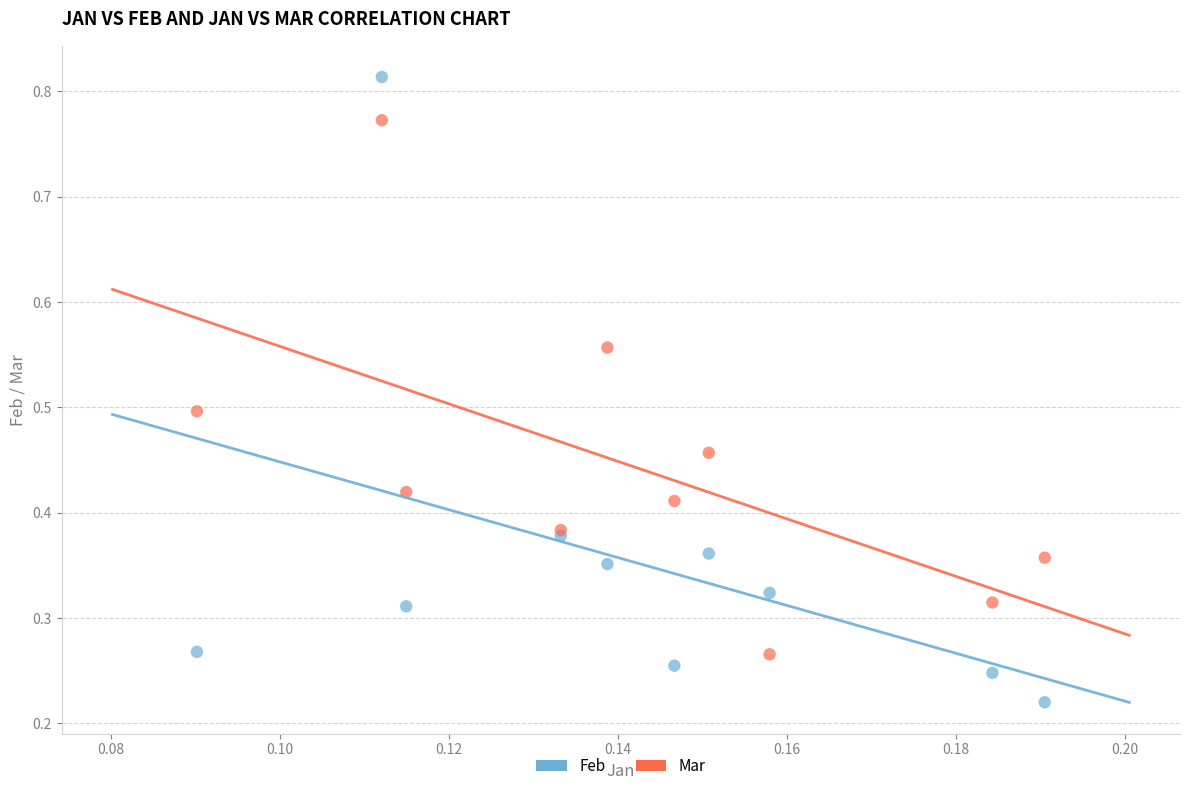

Which series reaches the minimum Y coordinate?

Feb